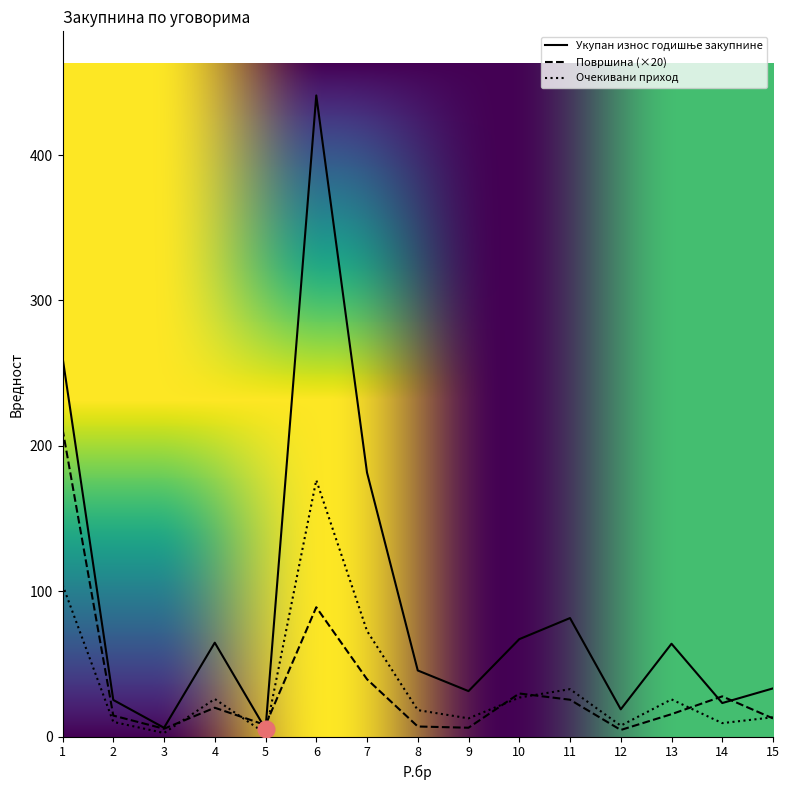

What is the maximum value shown in the chart?

441.0